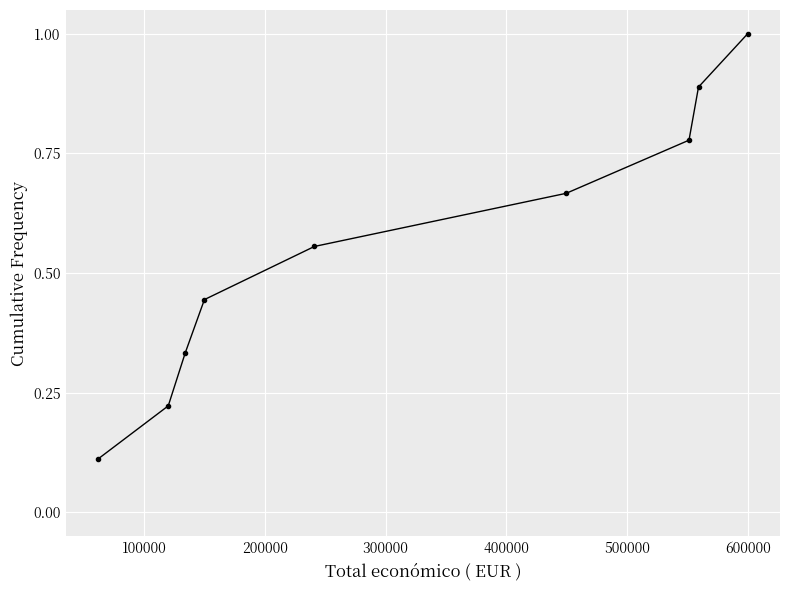

What is the greatest value displayed?

1.0